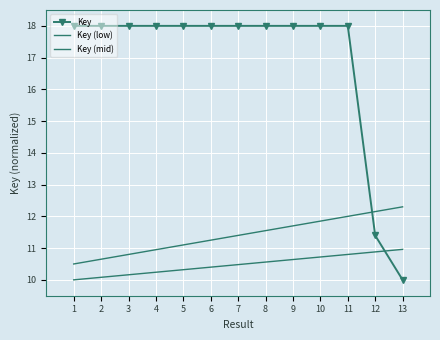

What is the smallest value displayed?

10.0